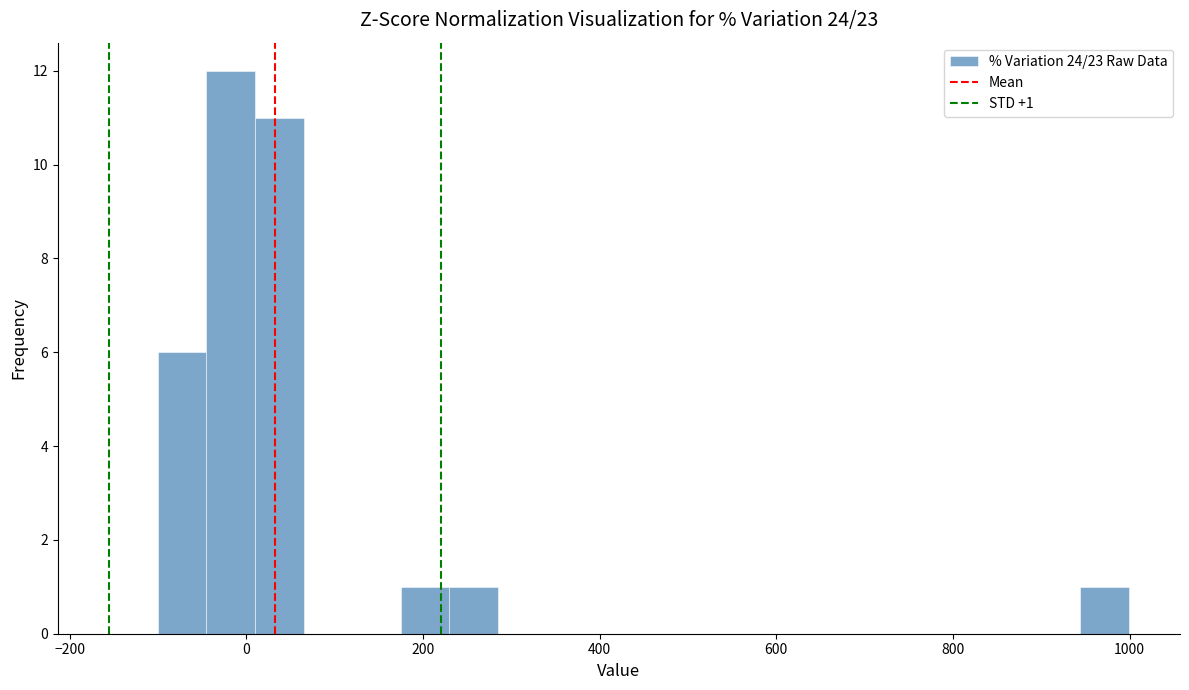

Read against the x-axis, roughly where is the centre of the tallest bar?

-20